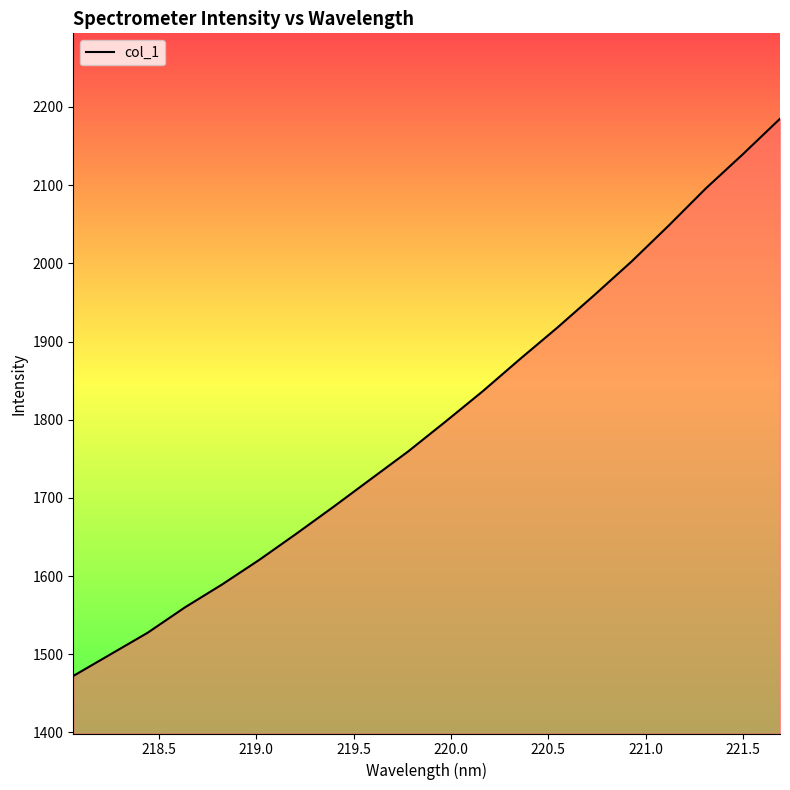

What is the smallest value displayed?

1472.2